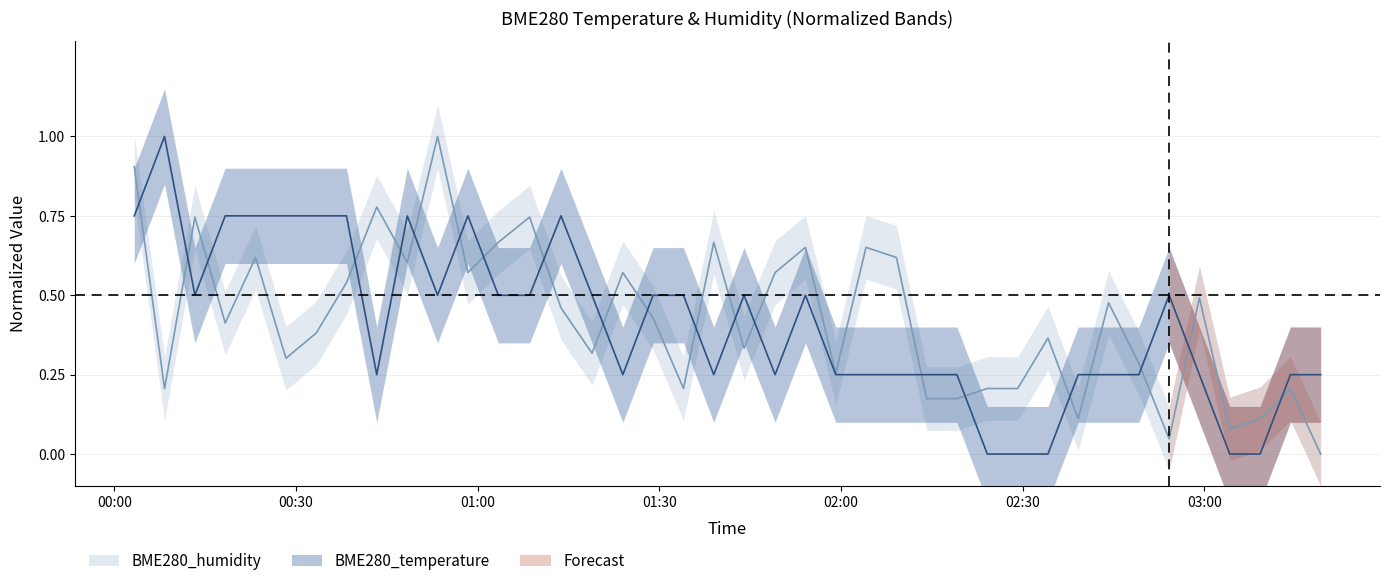

Which series changed the most between 2023/06/01 00:08:17 and 2023/06/01 01:34:00?

BME280_temperature